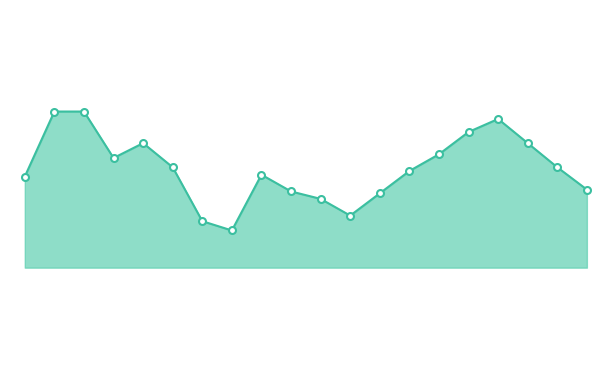

Is this an area chart (filled region under the line)?

Yes